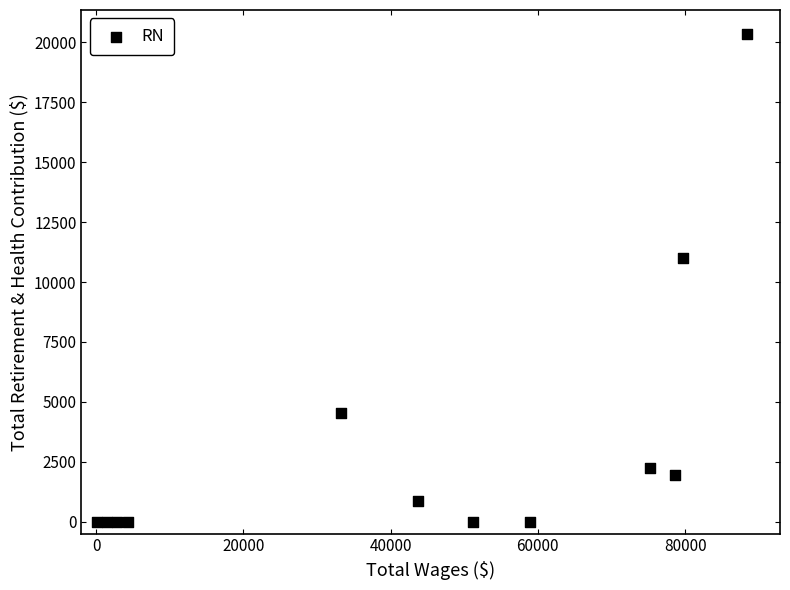

What Y value in the scatter plot is closest to 10168?

10992